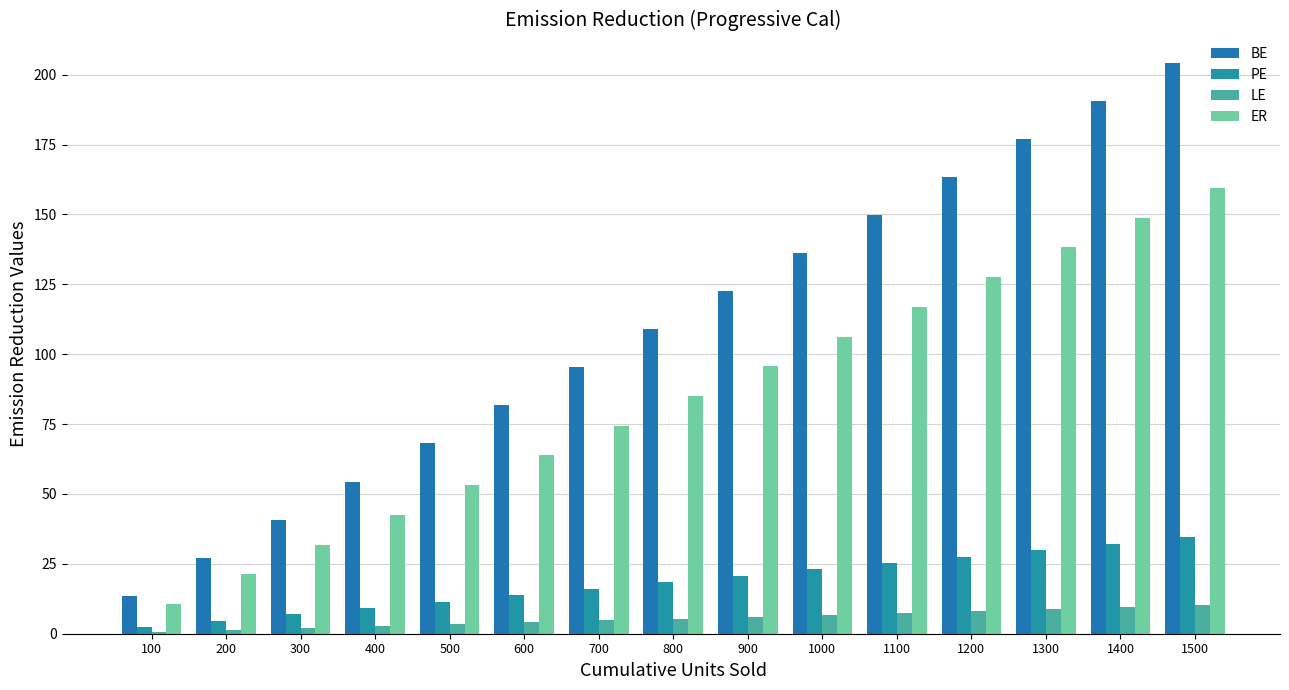

How many bars are there in total?

60